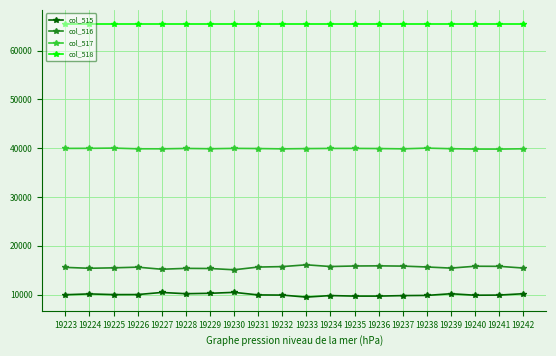

Is this an area chart (filled region under the line)?

No